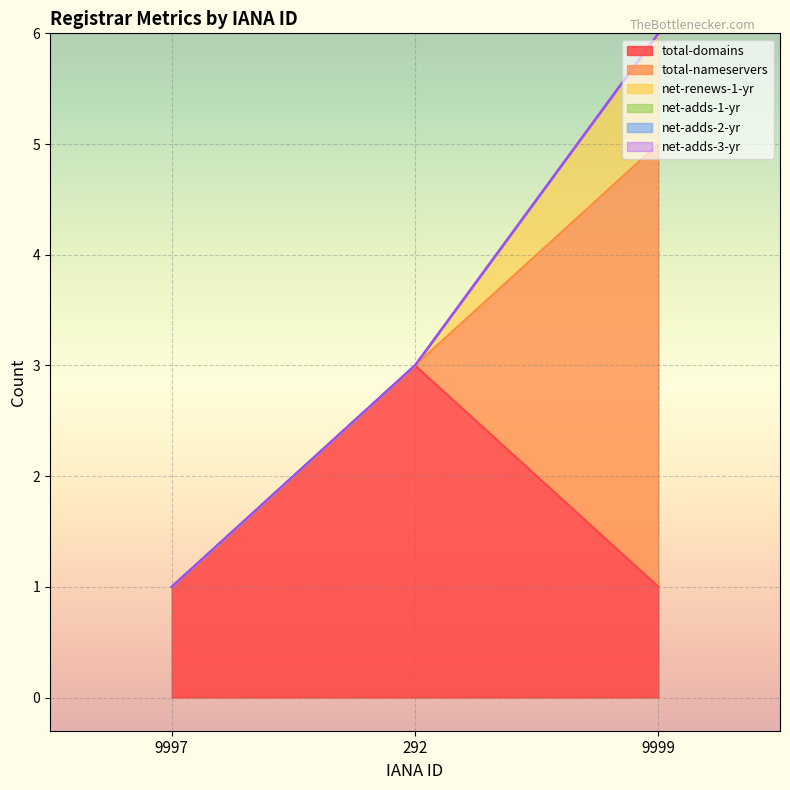

What is the label of the 1st point from the right?

9999